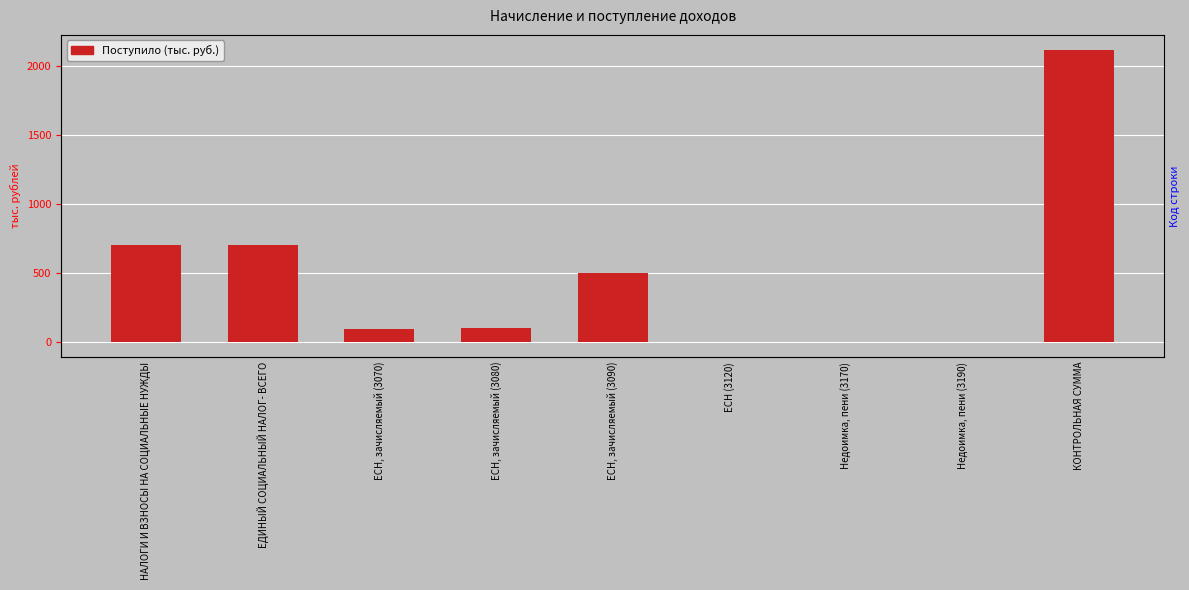

What is the change in value from ЕСН, зачисляемый (3080) to КОНТРОЛЬНАЯ СУММА?

+2014